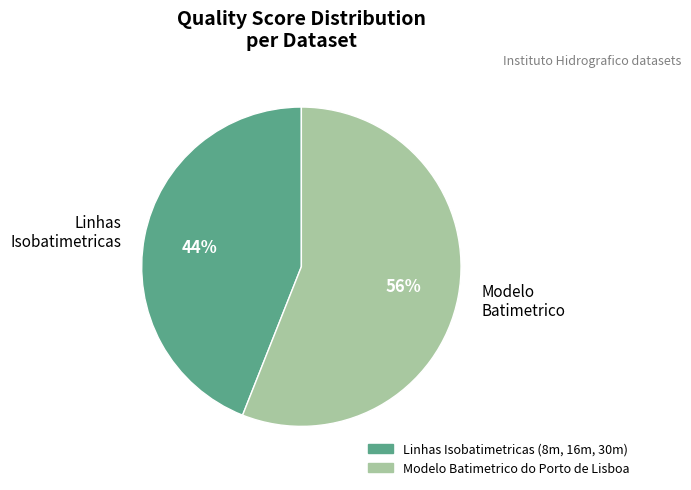

True or false: Modelo Batimetrico accounts for 56% of the total.

True